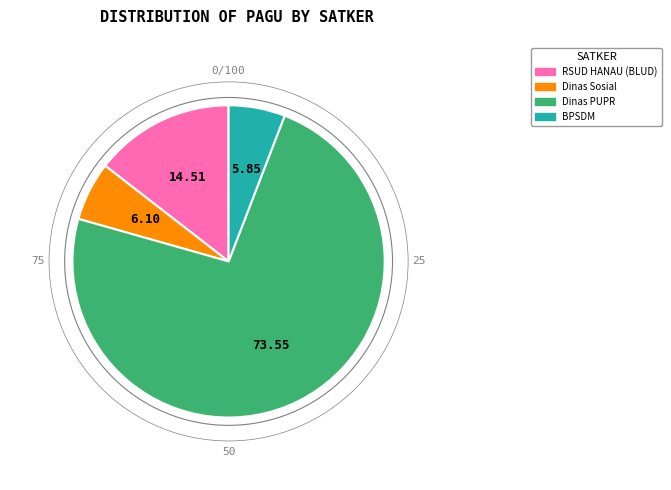

Is there a majority slice in this chart?

Yes